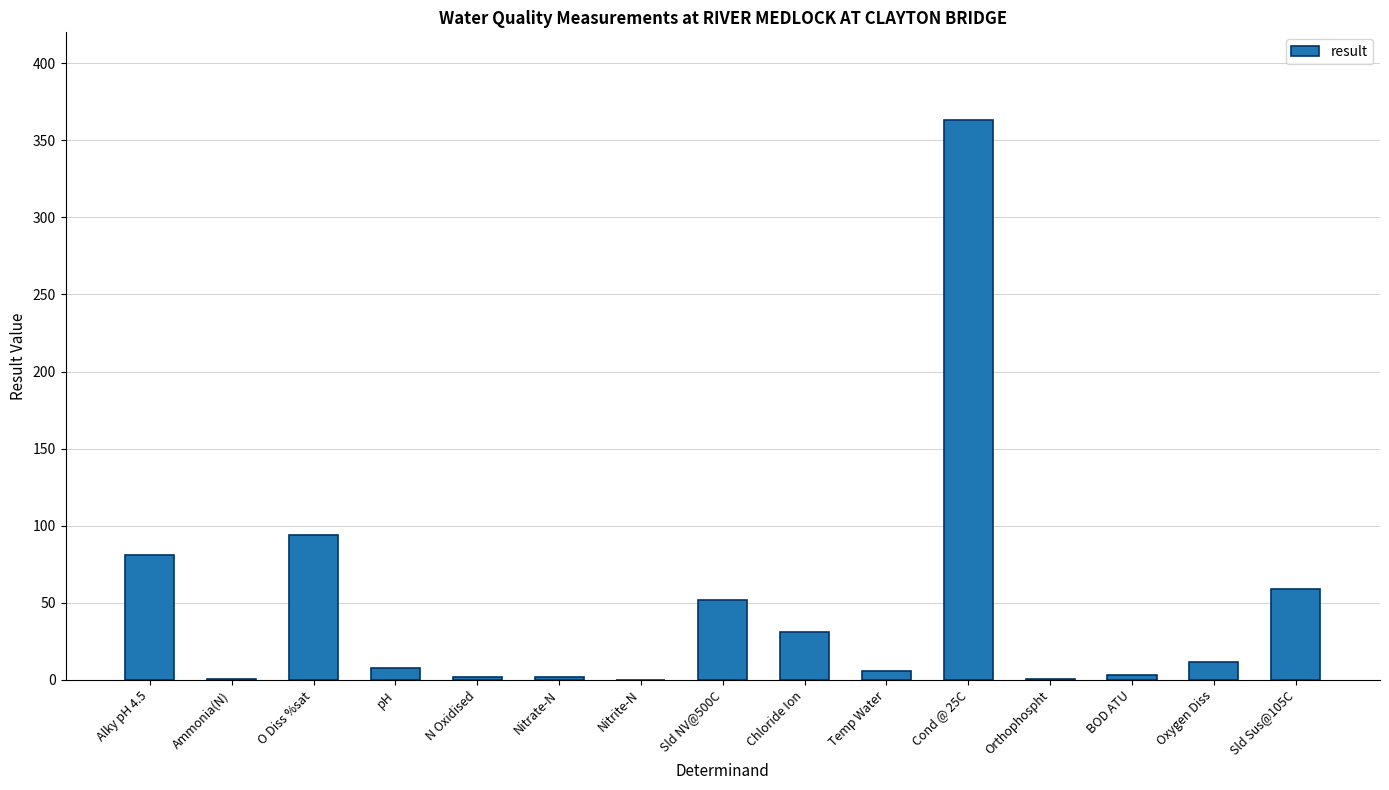

What is the greatest value displayed?

363.0